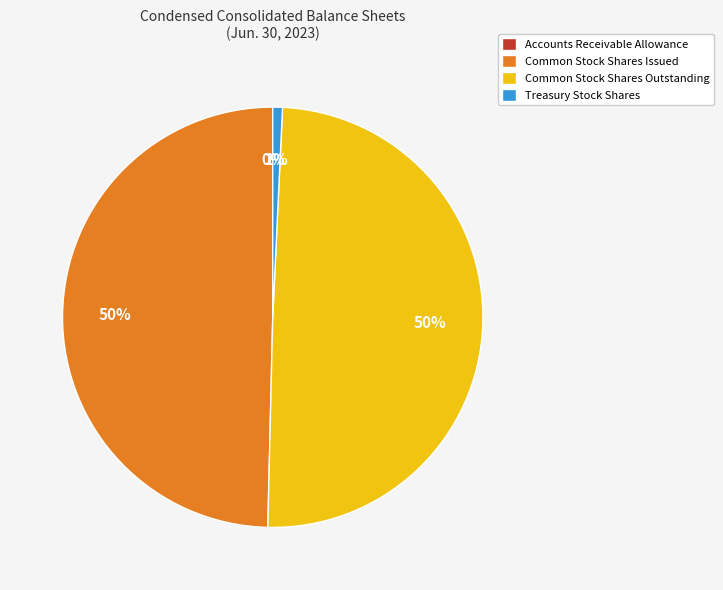

Which has a higher value, Treasury Stock Shares or Common Stock Shares Outstanding?

Common Stock Shares Outstanding